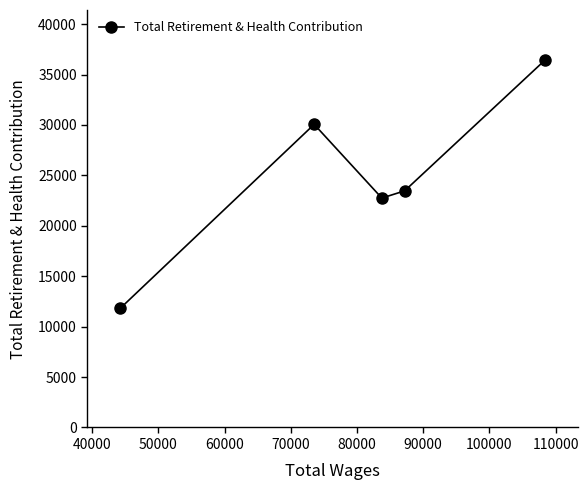

What is the value of the 3rd point from the left?

22749